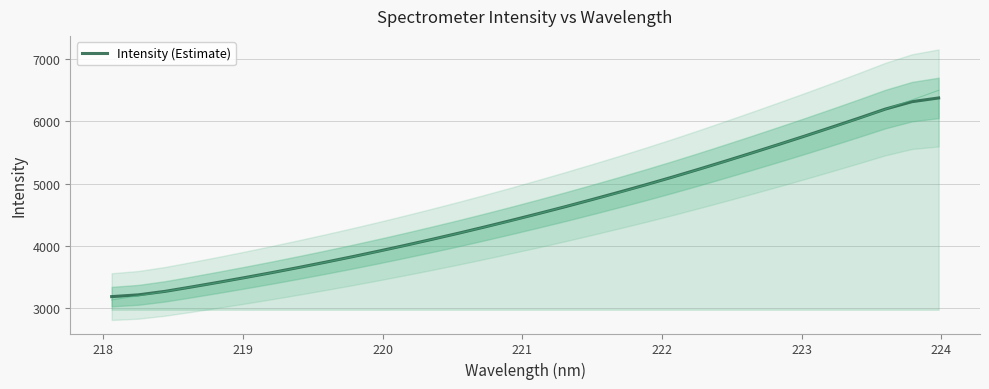

What is the minimum value for Intensity (Estimate)?

3183.1